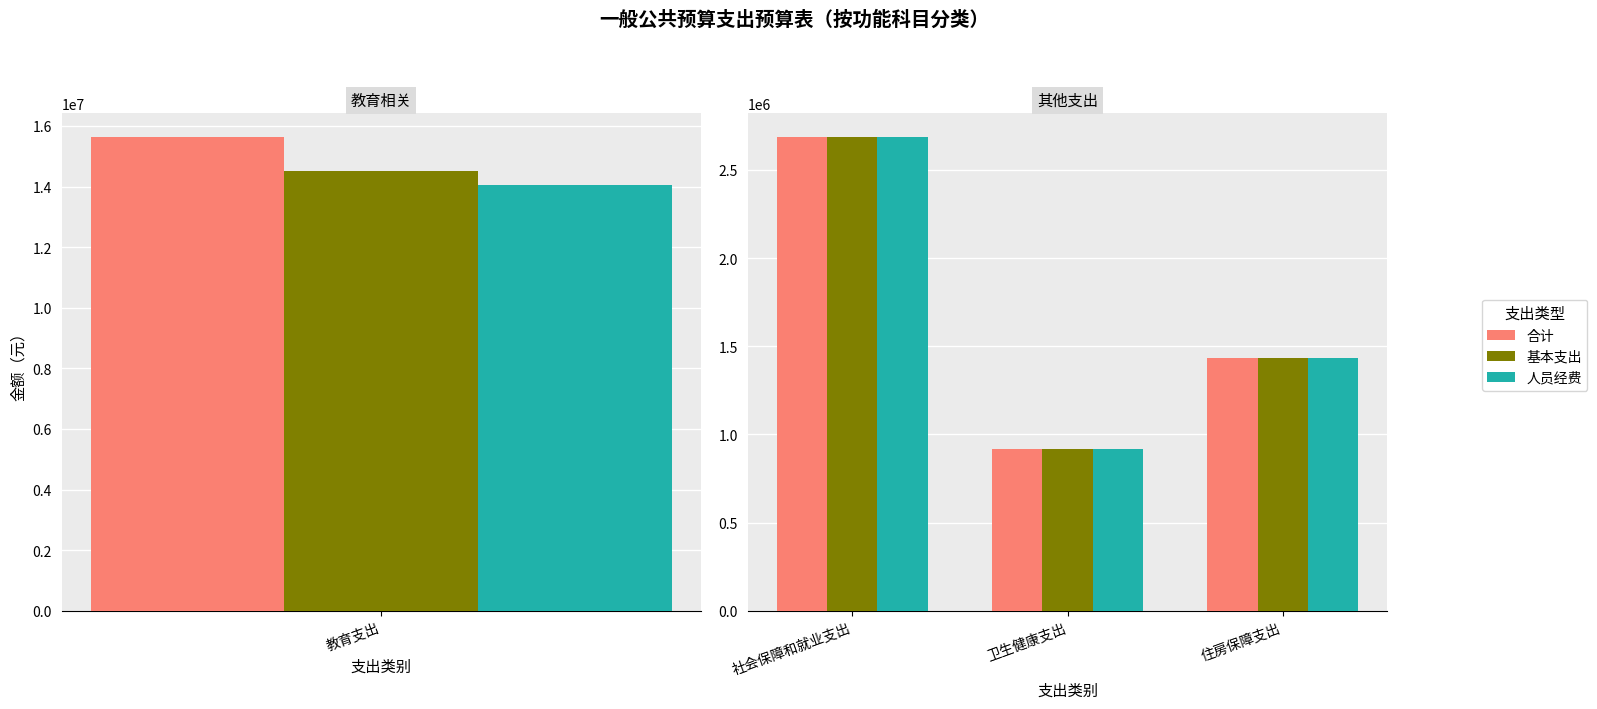

How many data points does each series have?

3